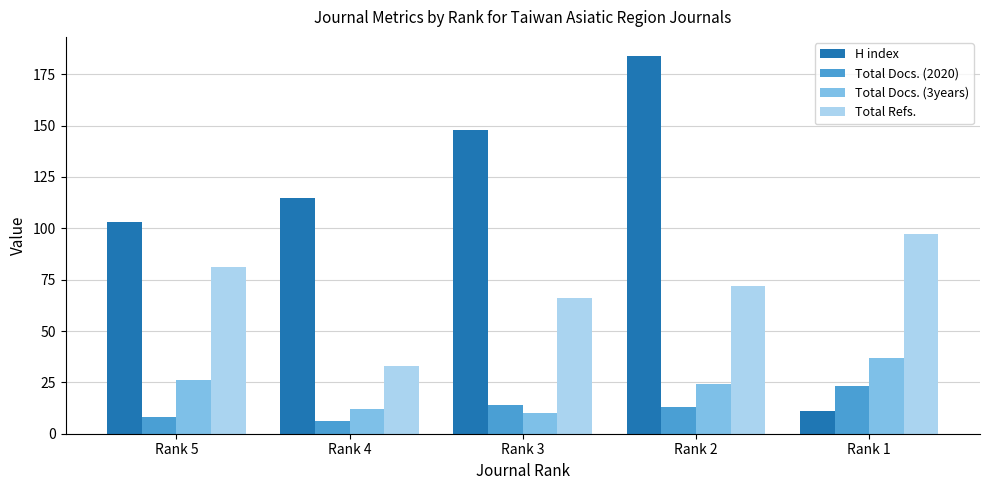

Reading right to left, list all the values displayed in this chart.

H index: Rank 1=11	Rank 2=184	Rank 3=148	Rank 4=115	Rank 5=103
Total Docs. (2020): Rank 1=23	Rank 2=13	Rank 3=14	Rank 4=6	Rank 5=8
Total Docs. (3years): Rank 1=37	Rank 2=24	Rank 3=10	Rank 4=12	Rank 5=26
Total Refs.: Rank 1=97	Rank 2=72	Rank 3=66	Rank 4=33	Rank 5=81